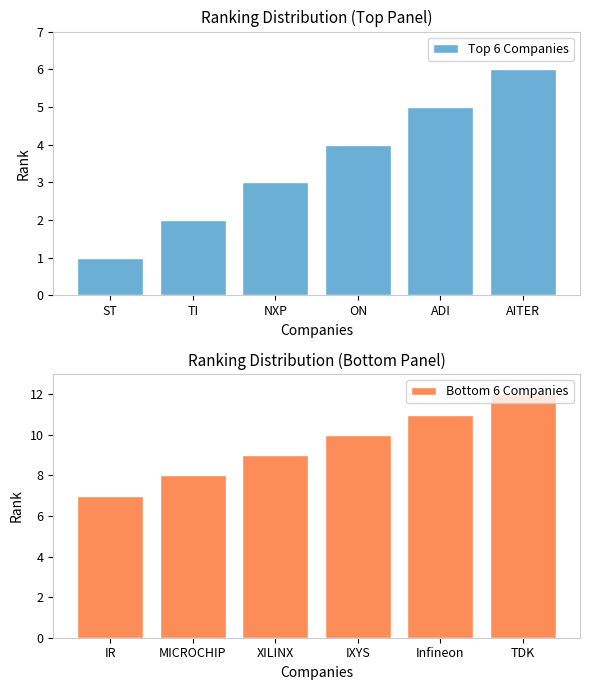

How many bars are there in total?

12